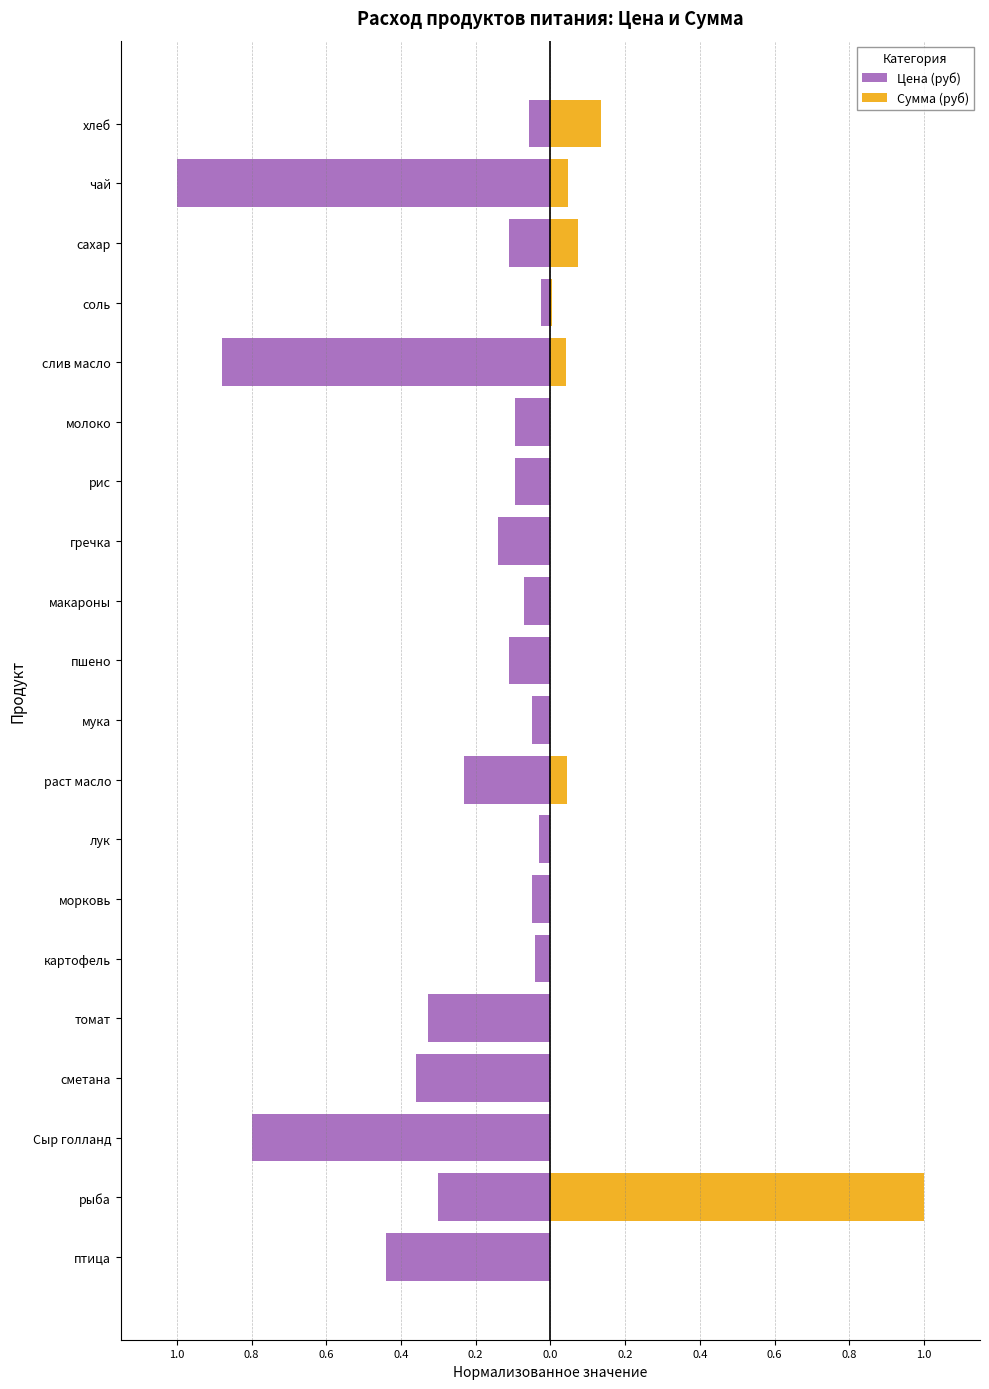

True or false: Цена (руб) has a value of -0.7 at 19.

False